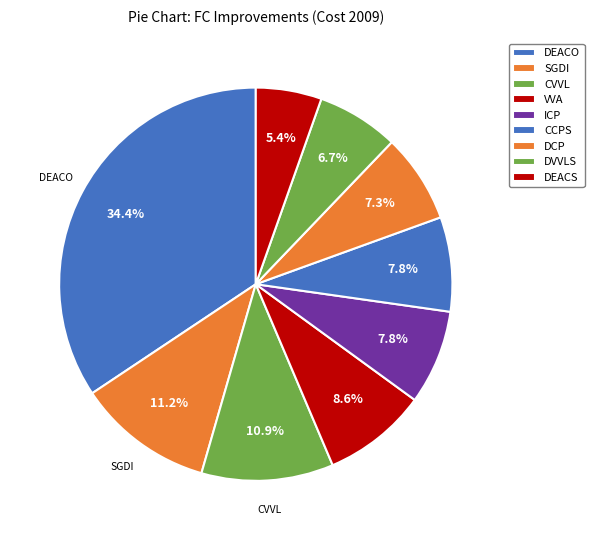

To the nearest percent, what percentage of the pie is DEACO?

34%